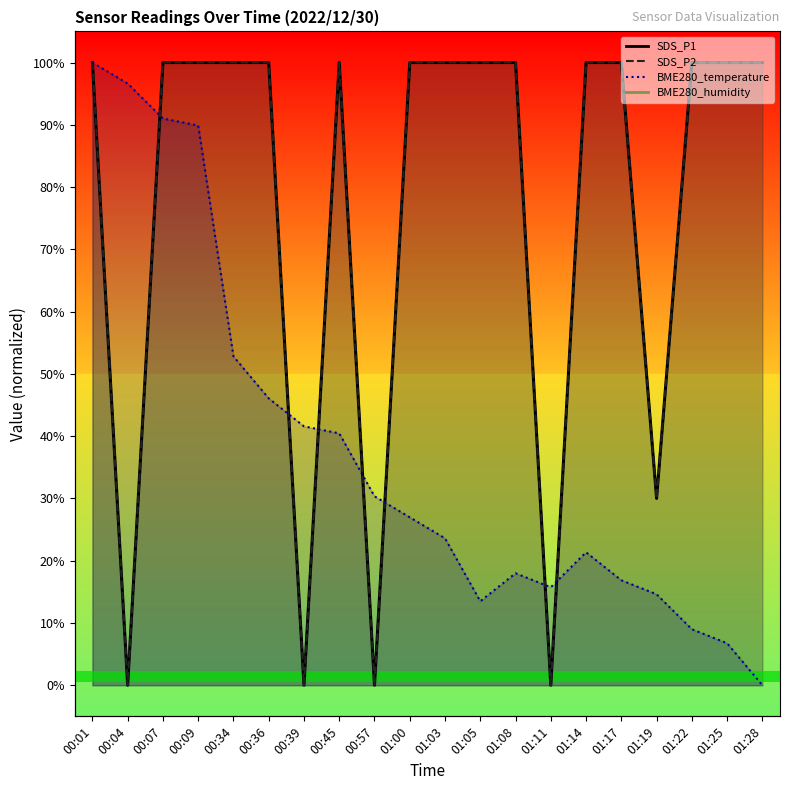

True or false: SDS_P1 has more than 1 points higher than both neighbors.

False